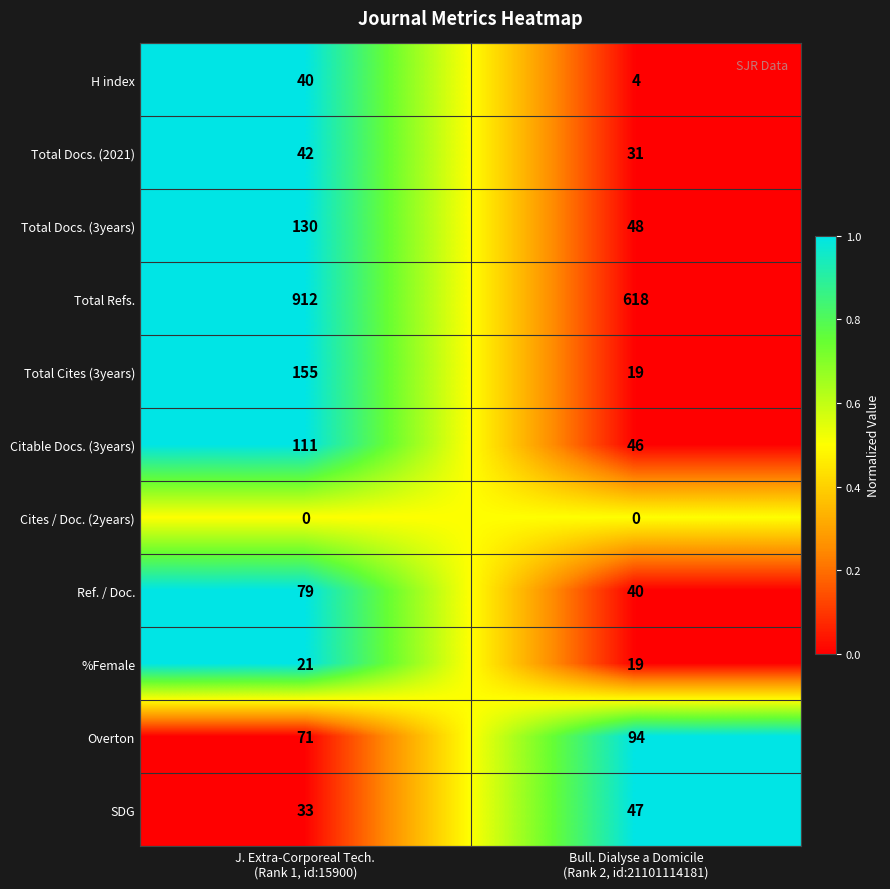

What is the maximum value shown in the chart?

912